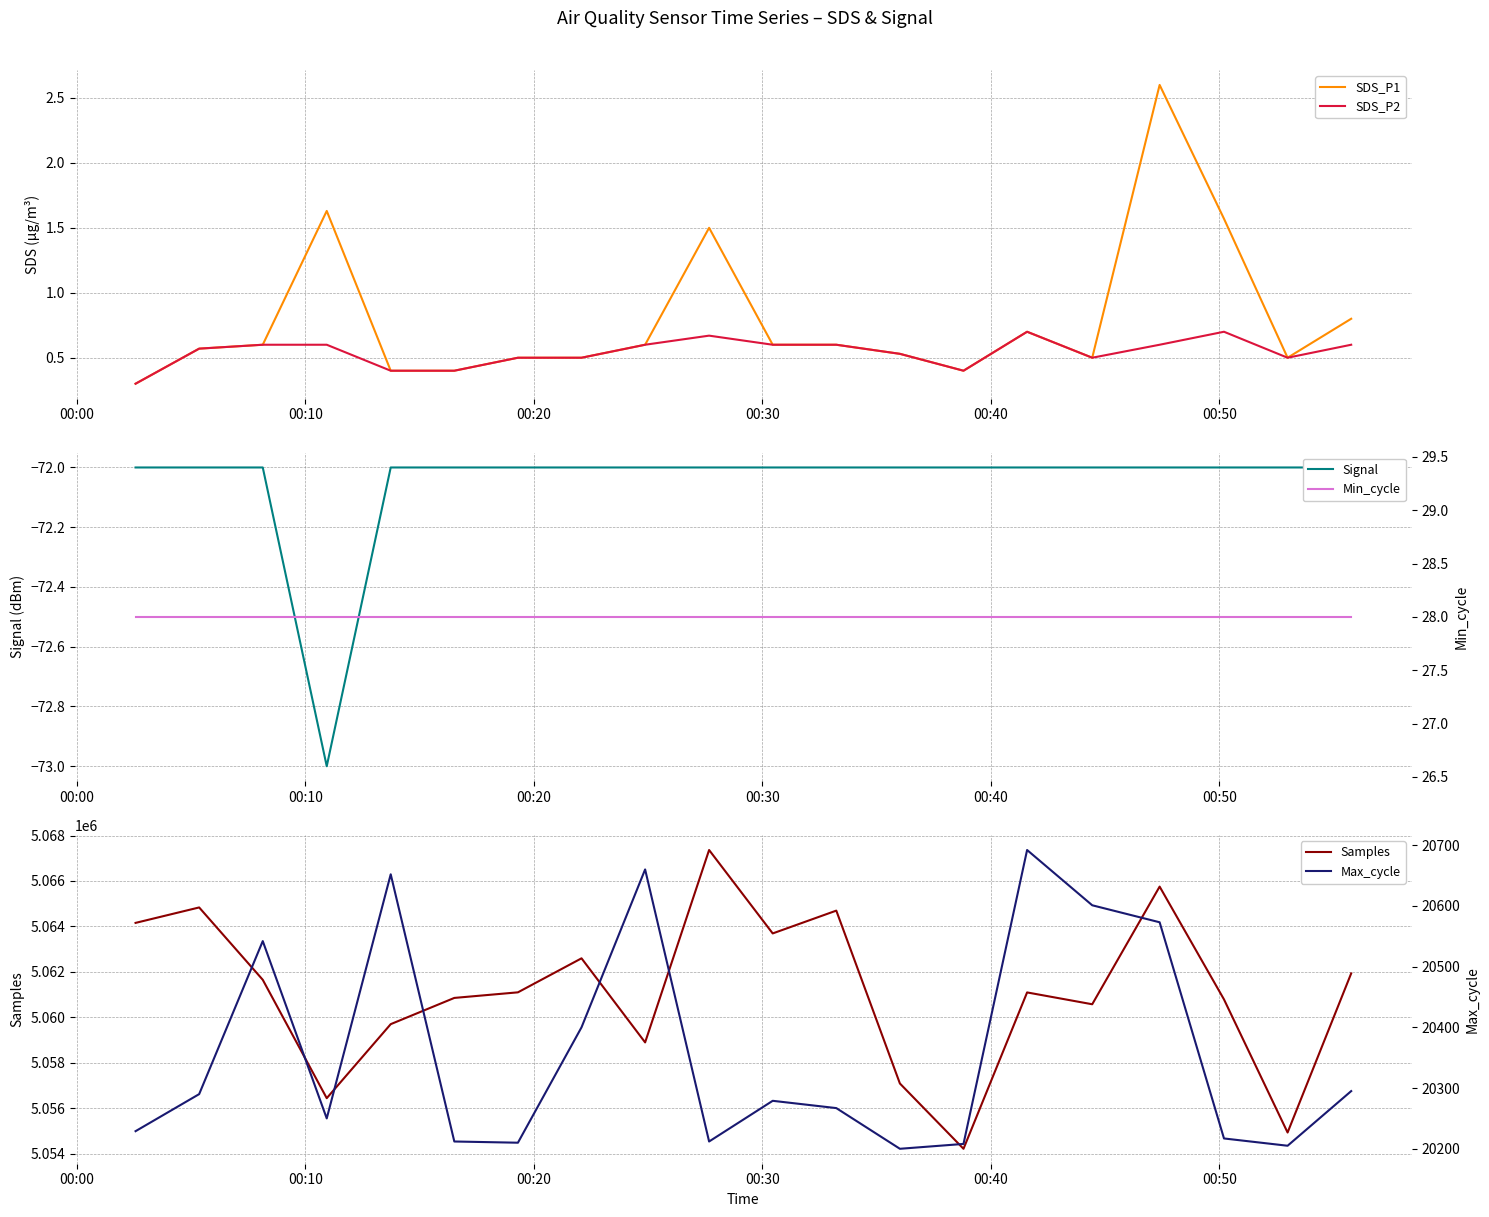

The value of Max_cycle at 8 is 27015.5. True or false?

False